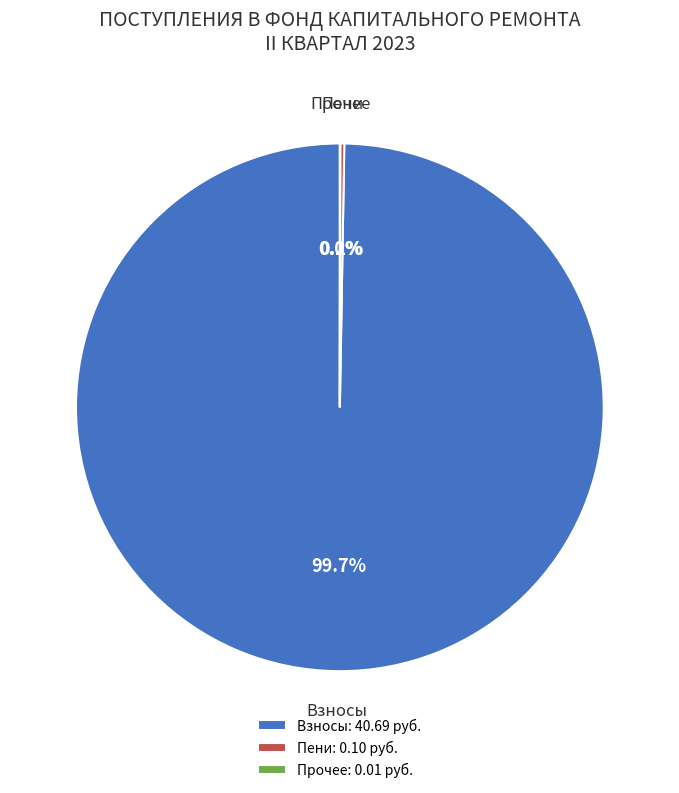

Which slice is the largest?

Взносы: 40.69 руб.